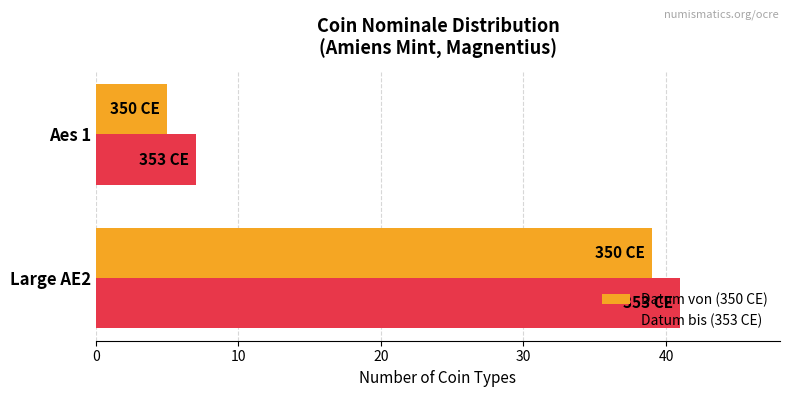

List the series in order of their overall mean, highest first.

Datum bis (353 CE), Datum von (350 CE)